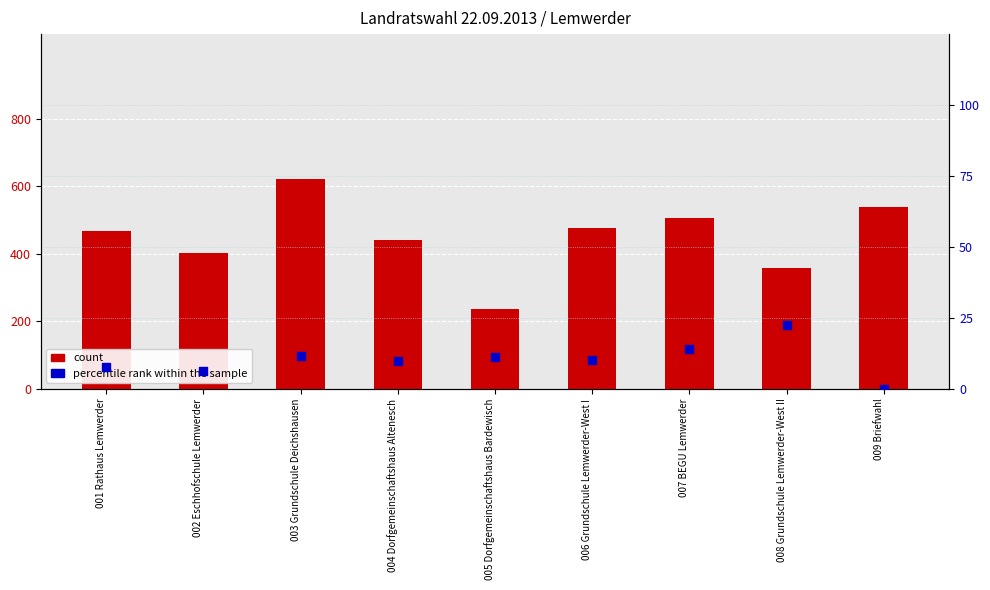

What are all the series names shown in the legend?

count, percentile rank within the sample